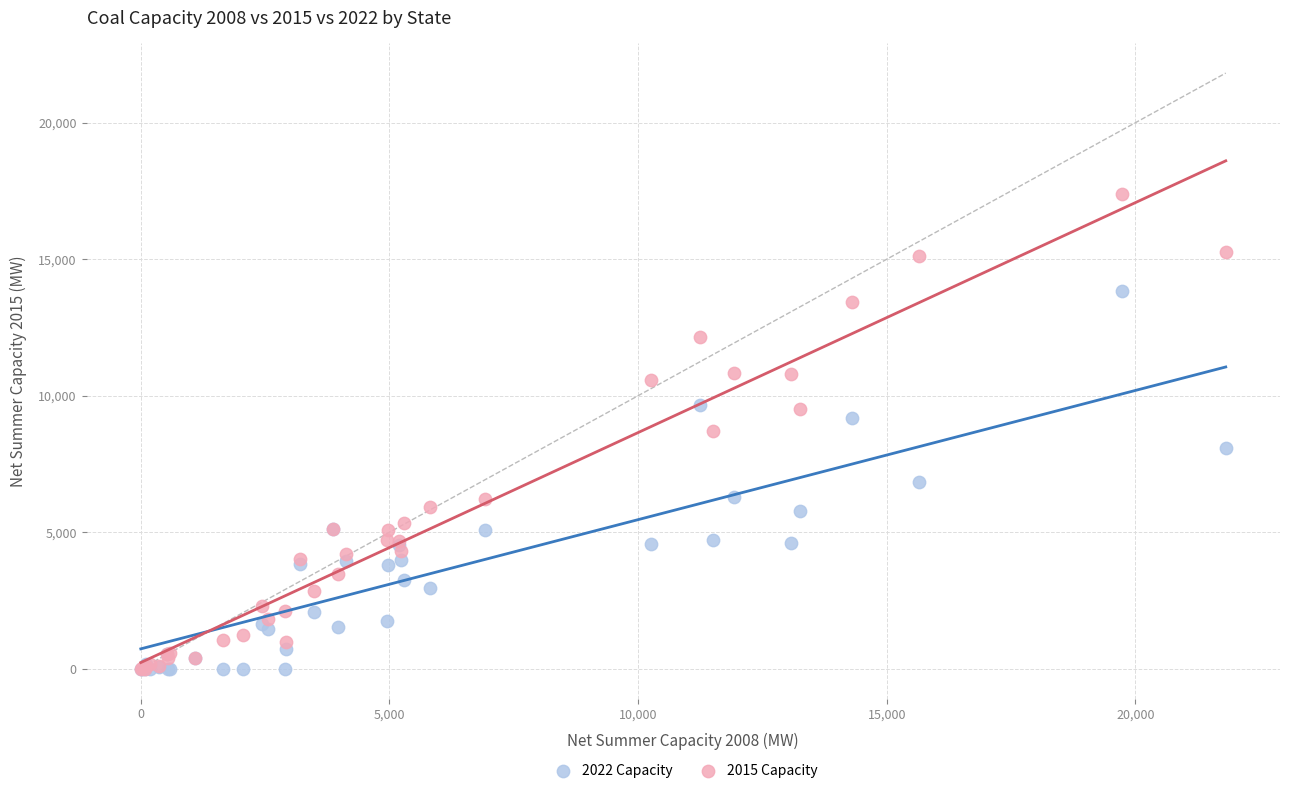

Which series has the largest Y range (max minus min)?

2015 Capacity